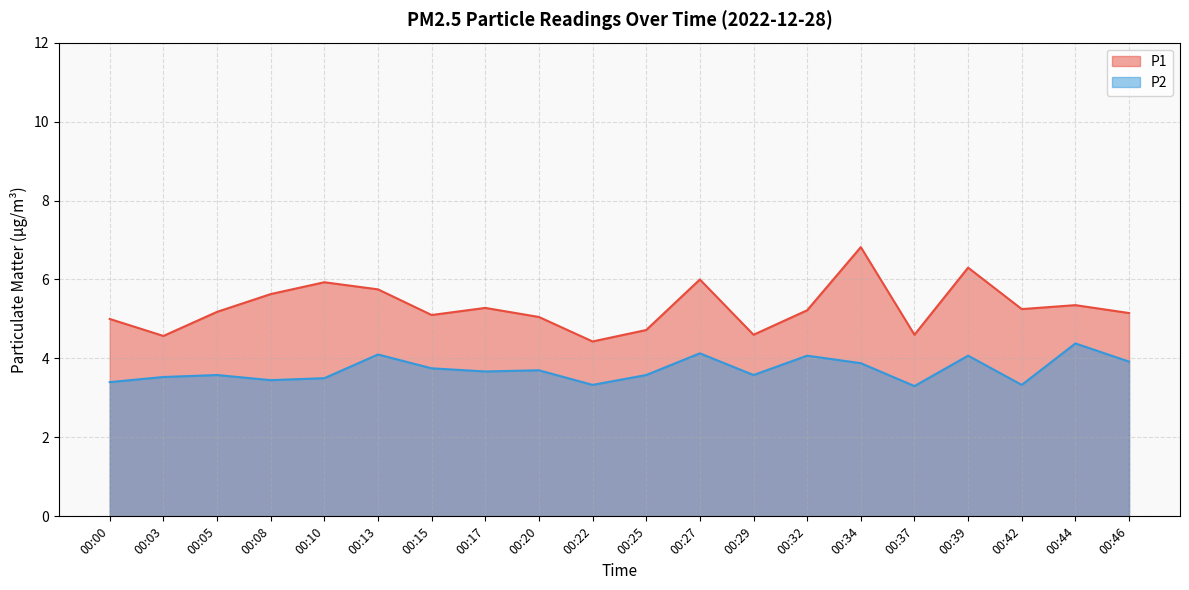

True or false: P2 and P1 intersect in this chart.

False